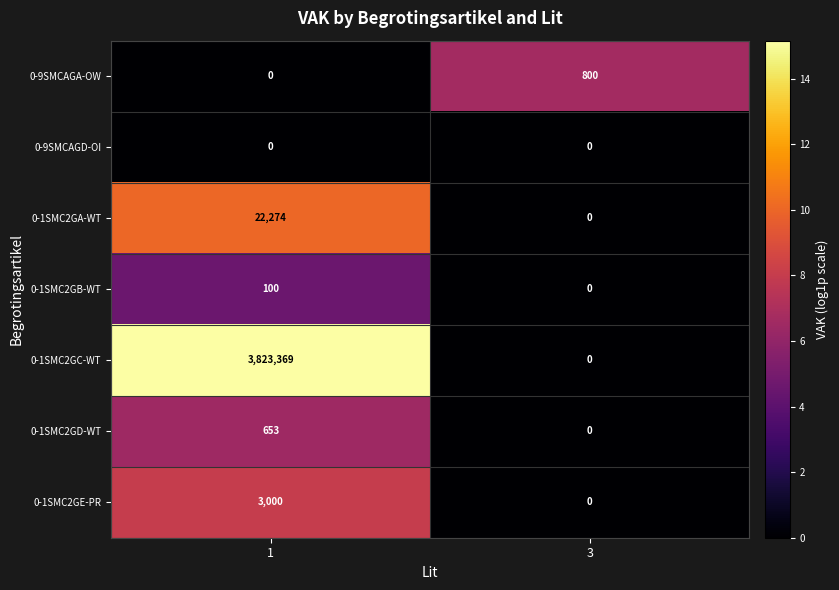

Reading left to right, what are all the values shown in this chart?

0-9SMCAGA-OW: 1=0	3=800
0-9SMCAGD-OI: 1=0	3=0
0-1SMC2GA-WT: 1=22274	3=0
0-1SMC2GB-WT: 1=100	3=0
0-1SMC2GC-WT: 1=3823369	3=0
0-1SMC2GD-WT: 1=653	3=0
0-1SMC2GE-PR: 1=3000	3=0